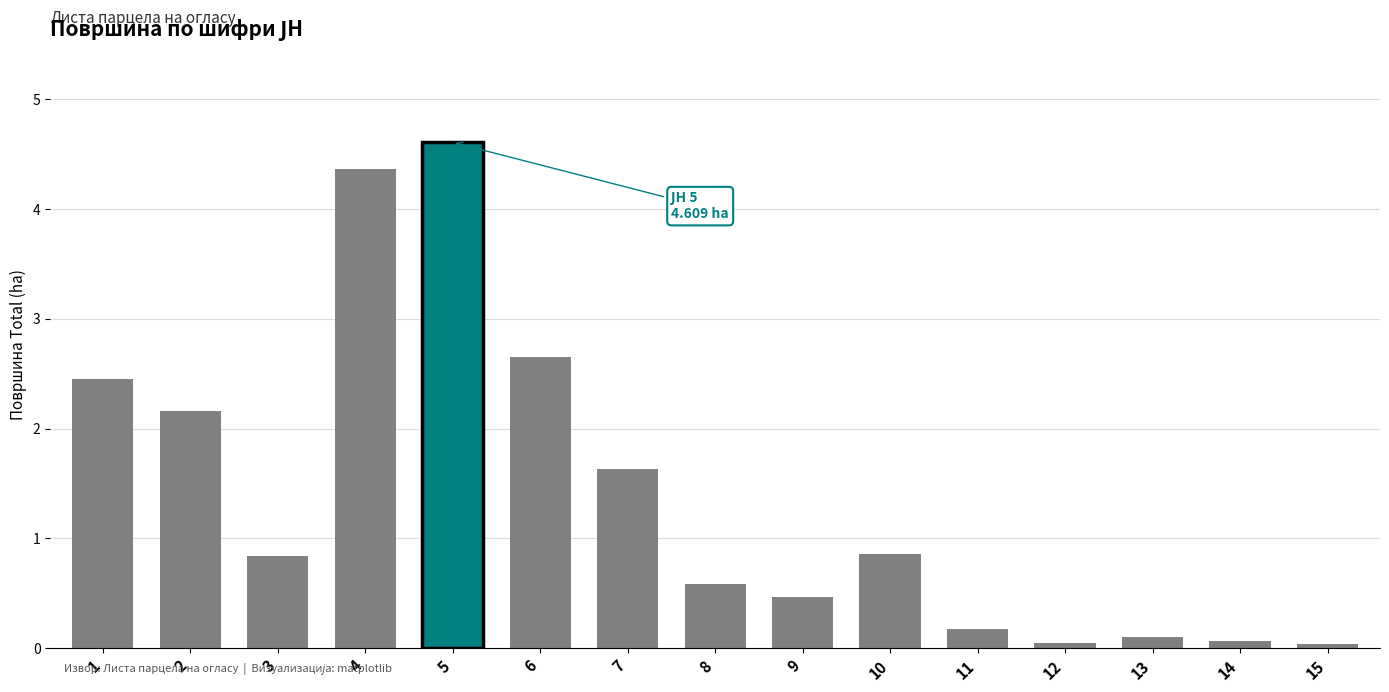

True or false: the data shows 0.2 at 11.

True